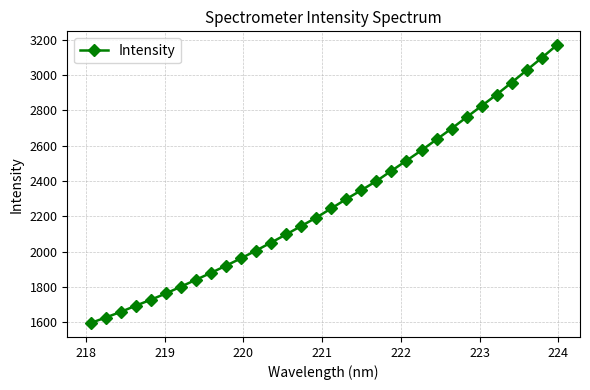

True or false: the data has more than 2 interior local peaks.

False